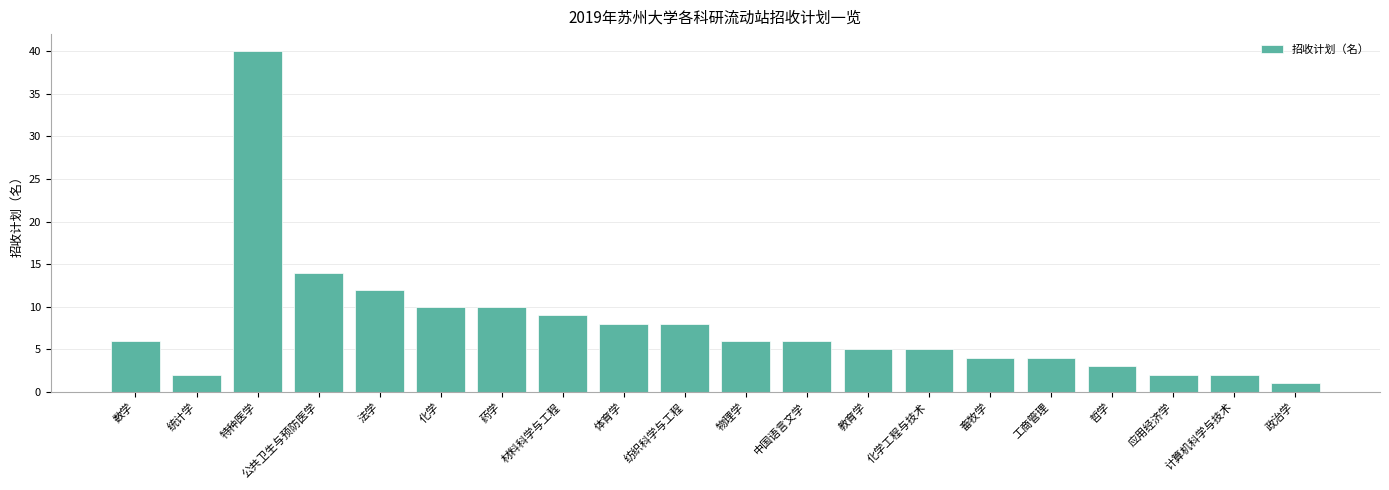

What is the difference between the maximum and minimum values?

39